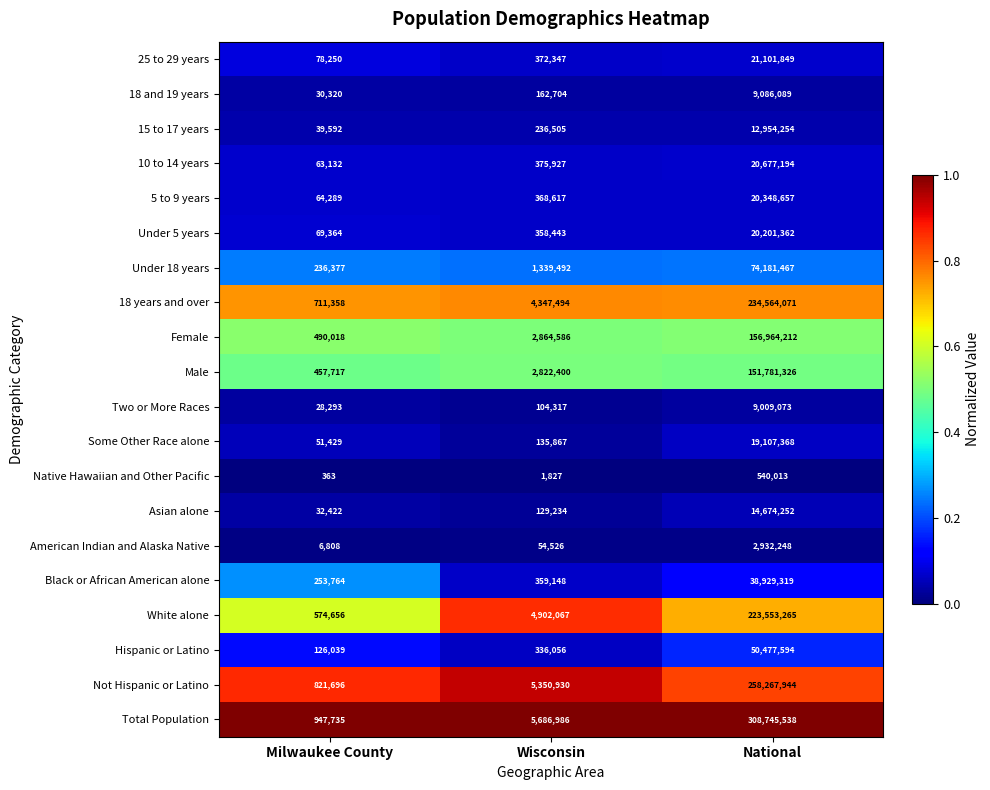

Which series changed the most between Wisconsin and National?

Total Population